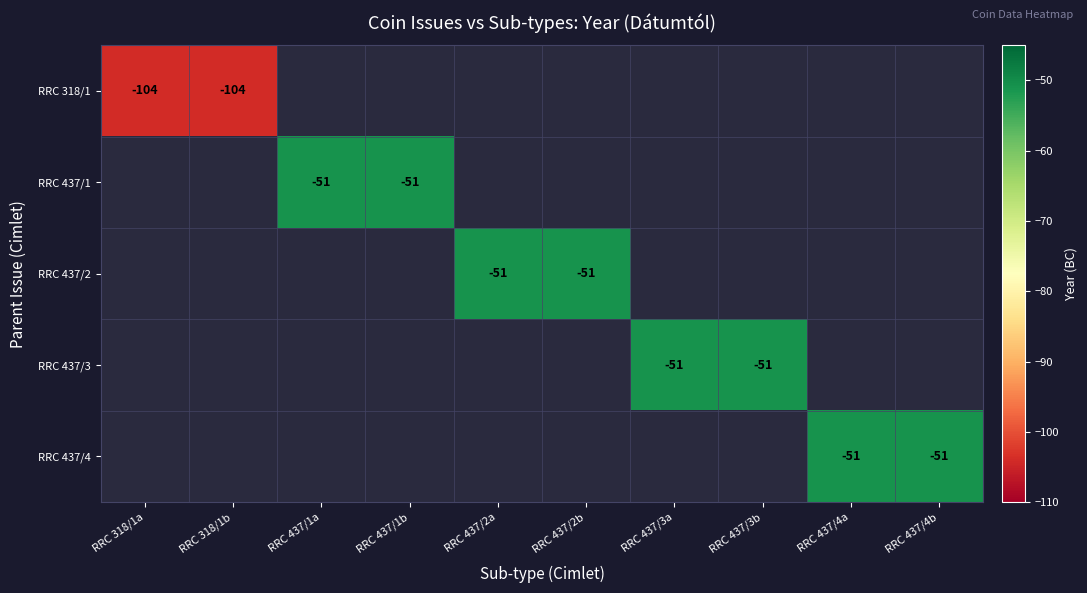

At which category does the chart reach its minimum across all series?

RRC 318/1a